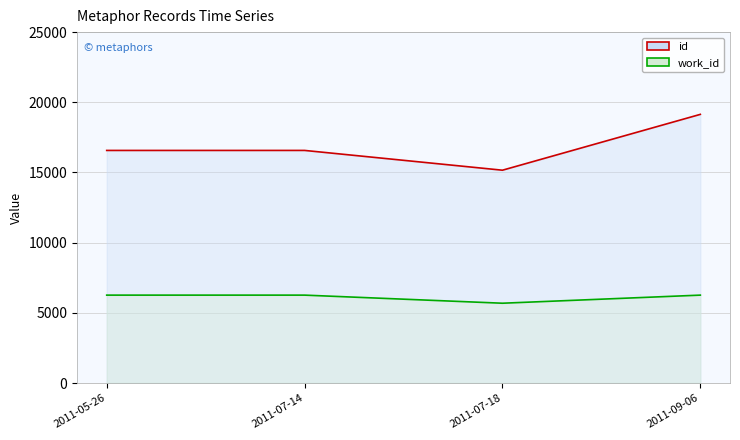

Between 2011-07-14 and 2011-09-06, which is larger?

2011-09-06